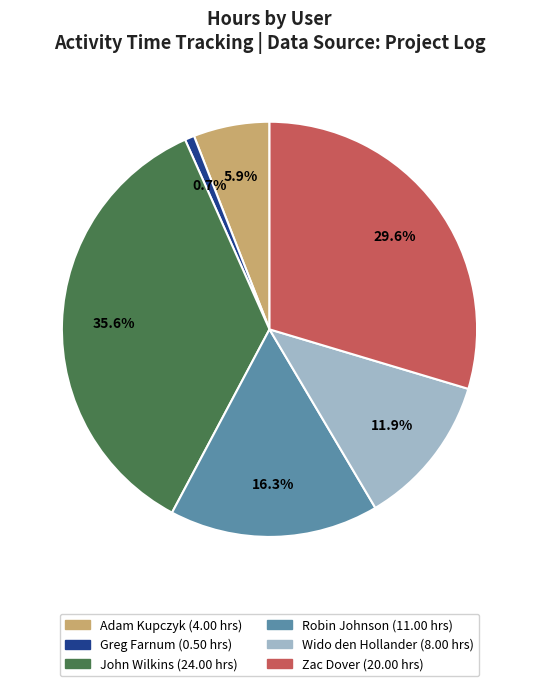

To the nearest percent, what portion does Wido den Hollander represent?

12%